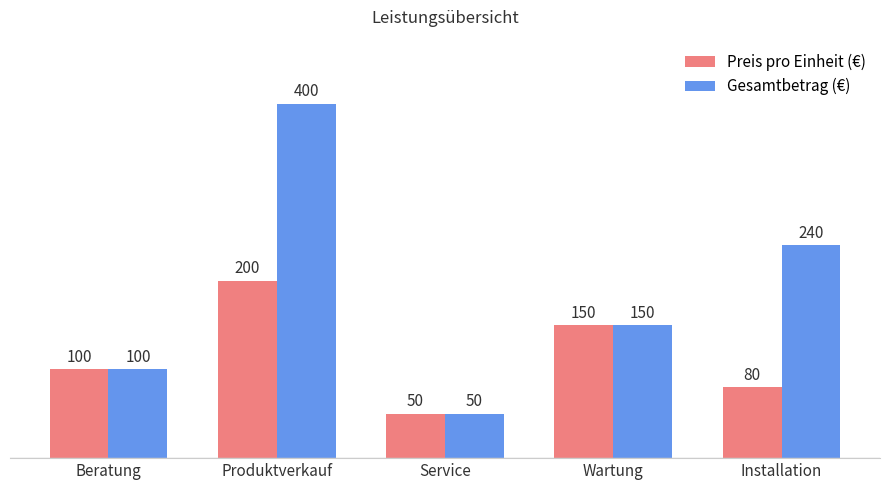

At Produktverkauf, list the series in order from largest to smallest.

Gesamtbetrag (€), Preis pro Einheit (€)